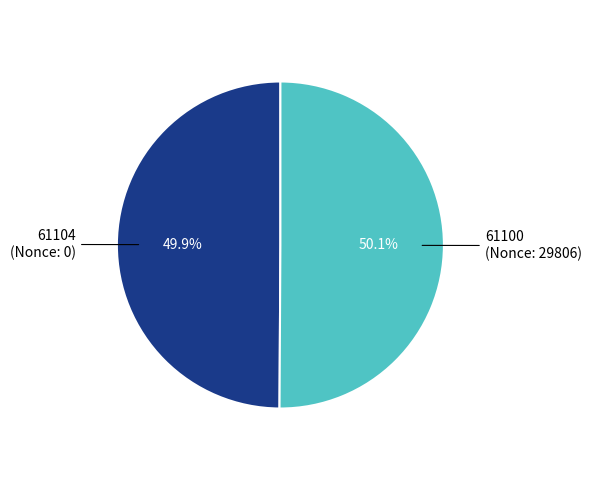

Approximately how many times larger is the value at 61104 compared to 61100?

1.0